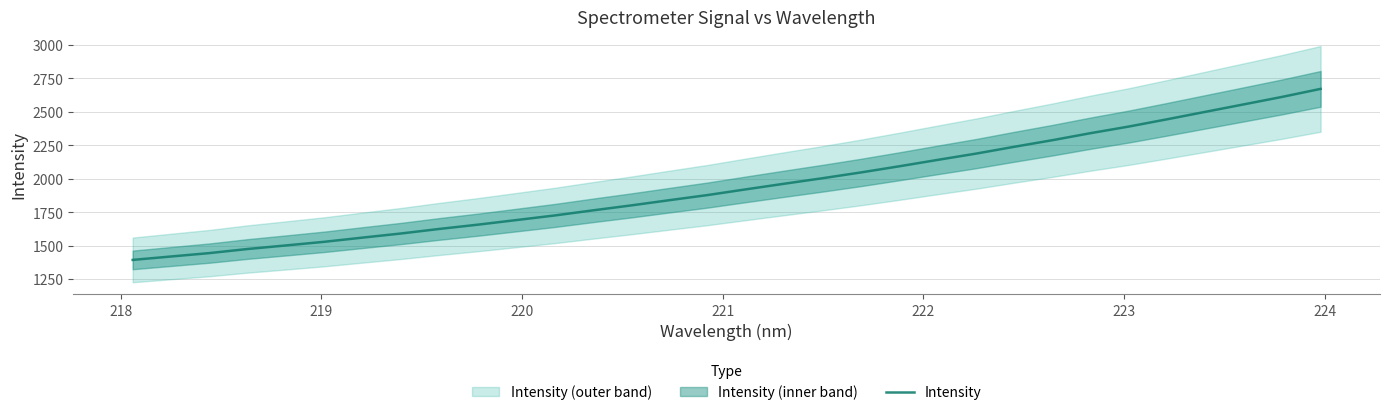

What is the highest value of the Intensity series?

2672.2